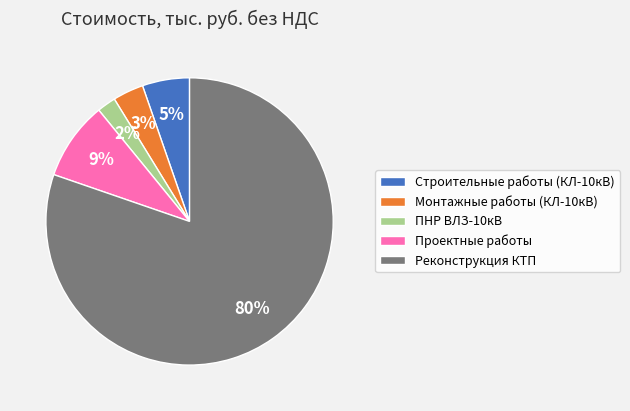

To the nearest percent, what is the average slice percentage?

20%